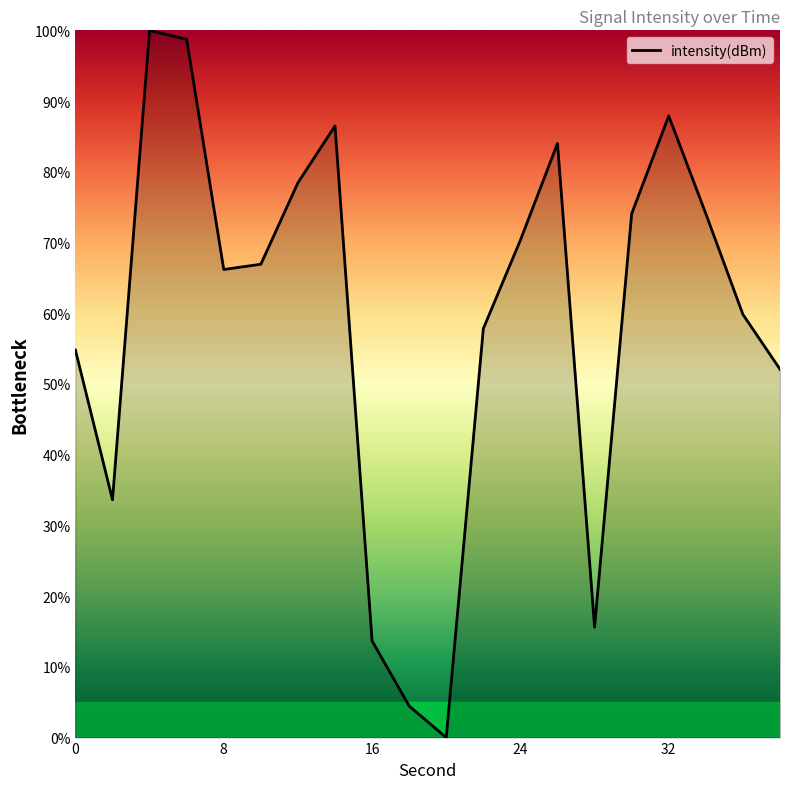

How many interior local peaks (higher than both neighbors) does the data have?

4